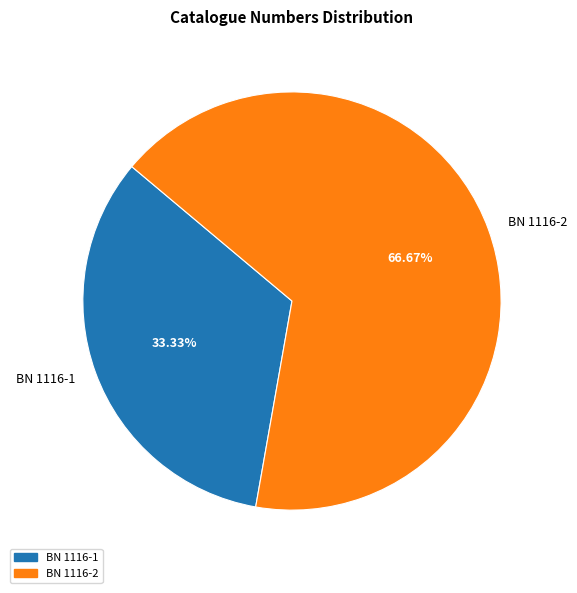

To the nearest percent, what is the difference between the BN 1116-1 and BN 1116-2 slice percentages?

33%